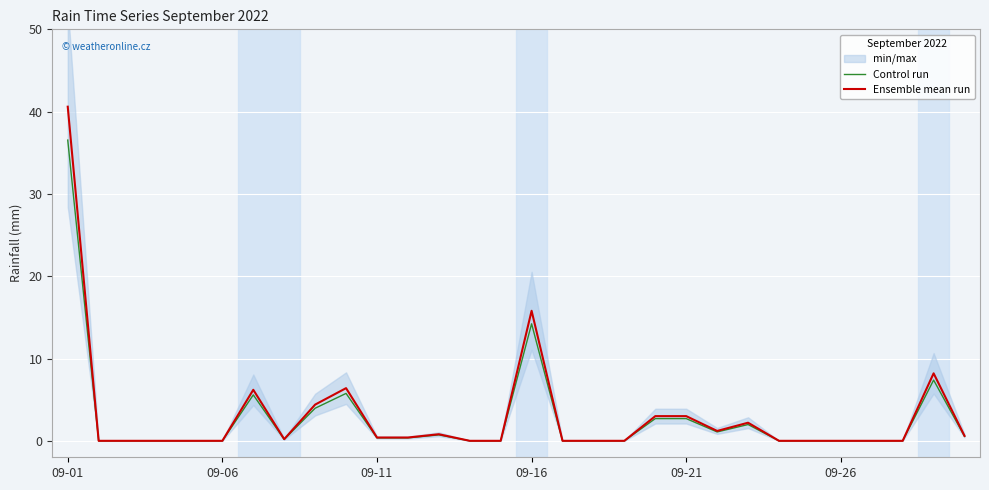

Which category has the highest value in the Ensemble mean run series?

09-01